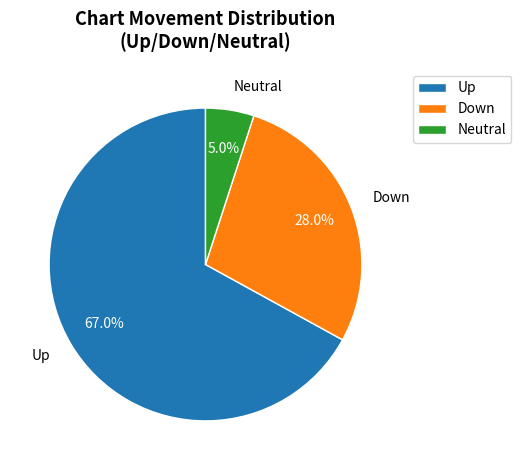

What percentage is NOT represented by Down?

72.0%